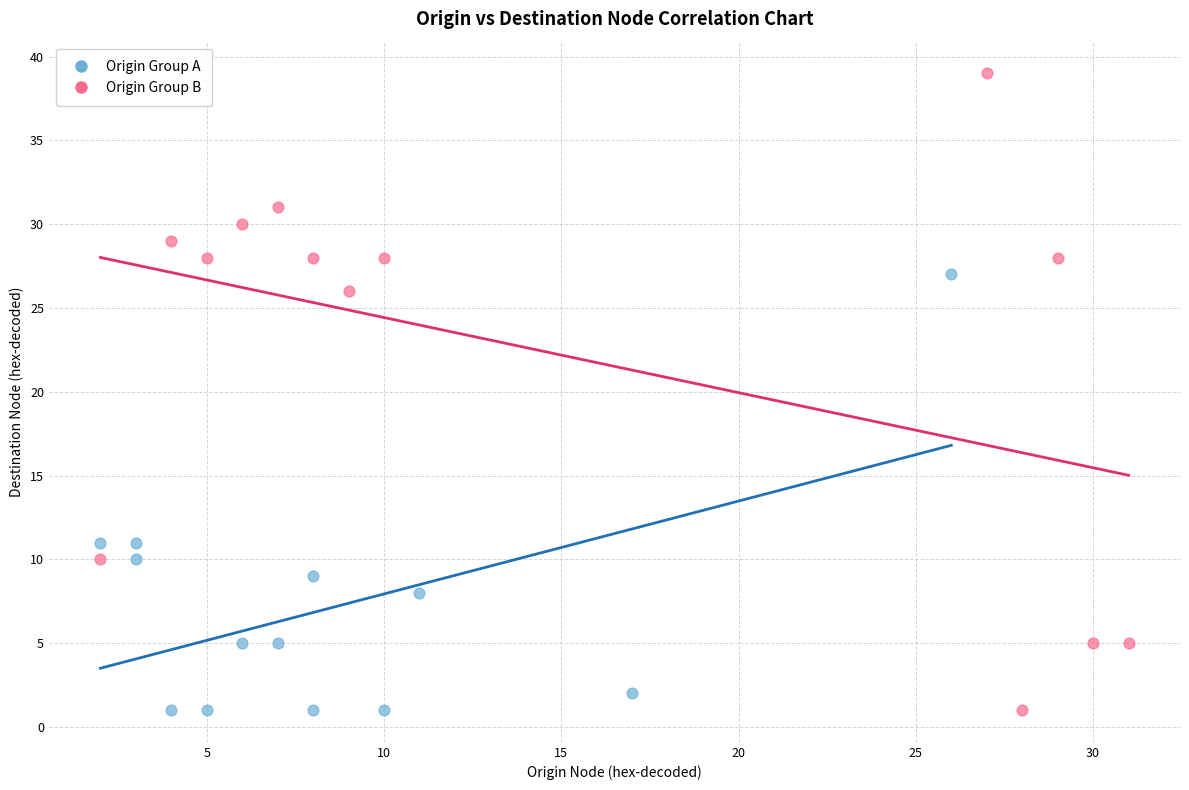

Which series has the largest Y range (max minus min)?

Origin Group B